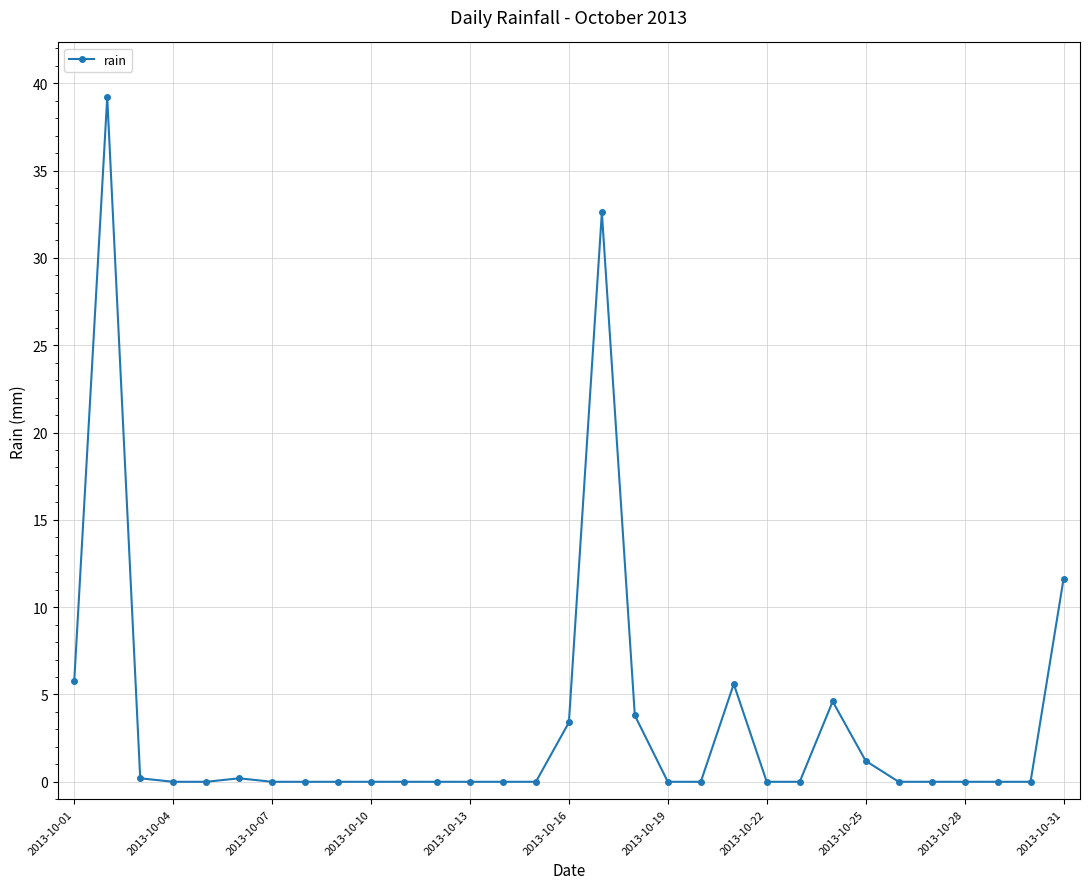

What is the maximum value shown in the chart?

39.2